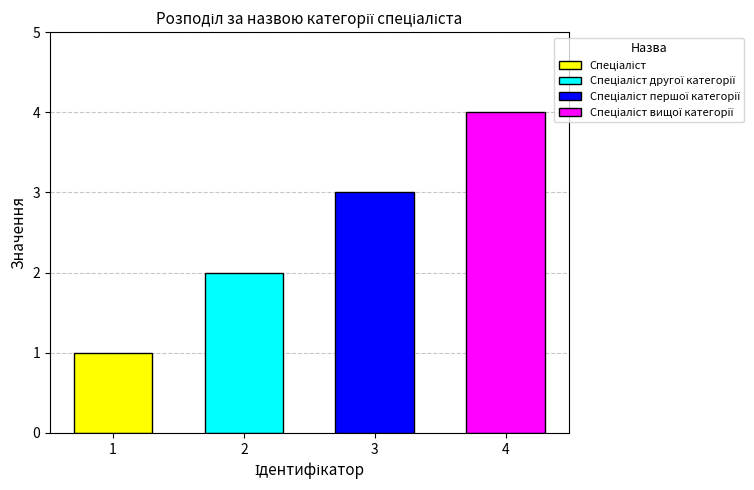

Does the chart contain stacked bars?

No